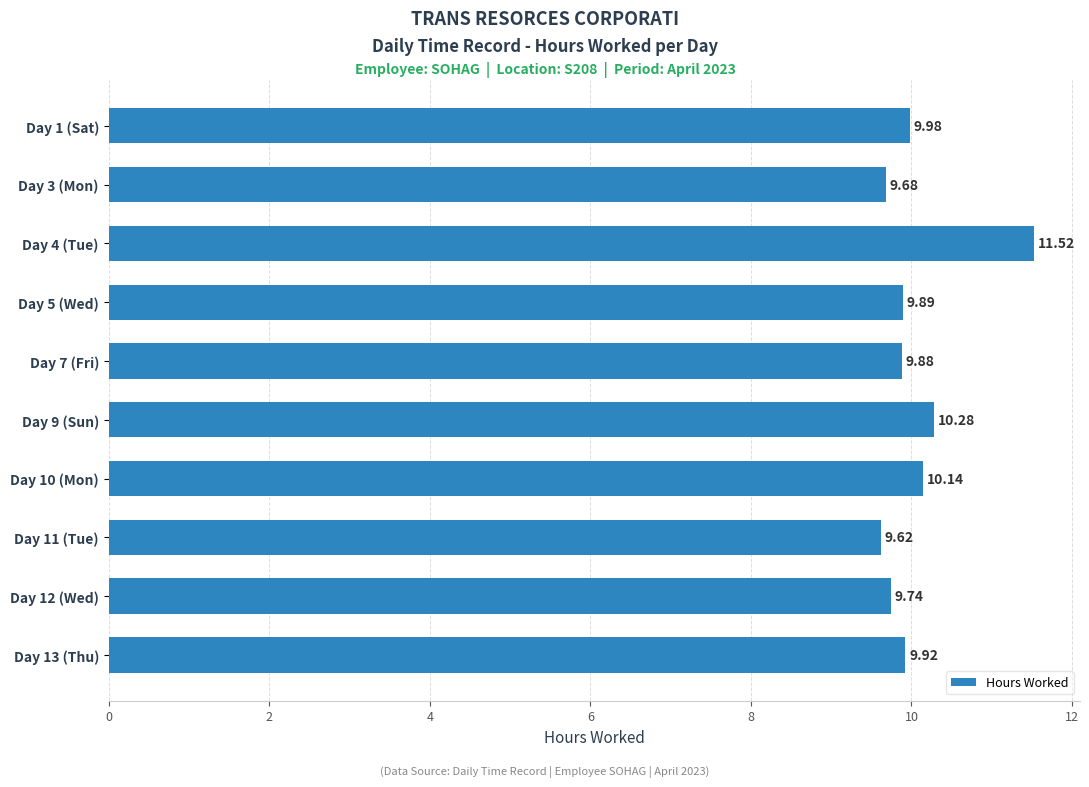

Approximately how many times larger is the value at Day 12 (Wed) compared to Day 4 (Tue)?

0.8